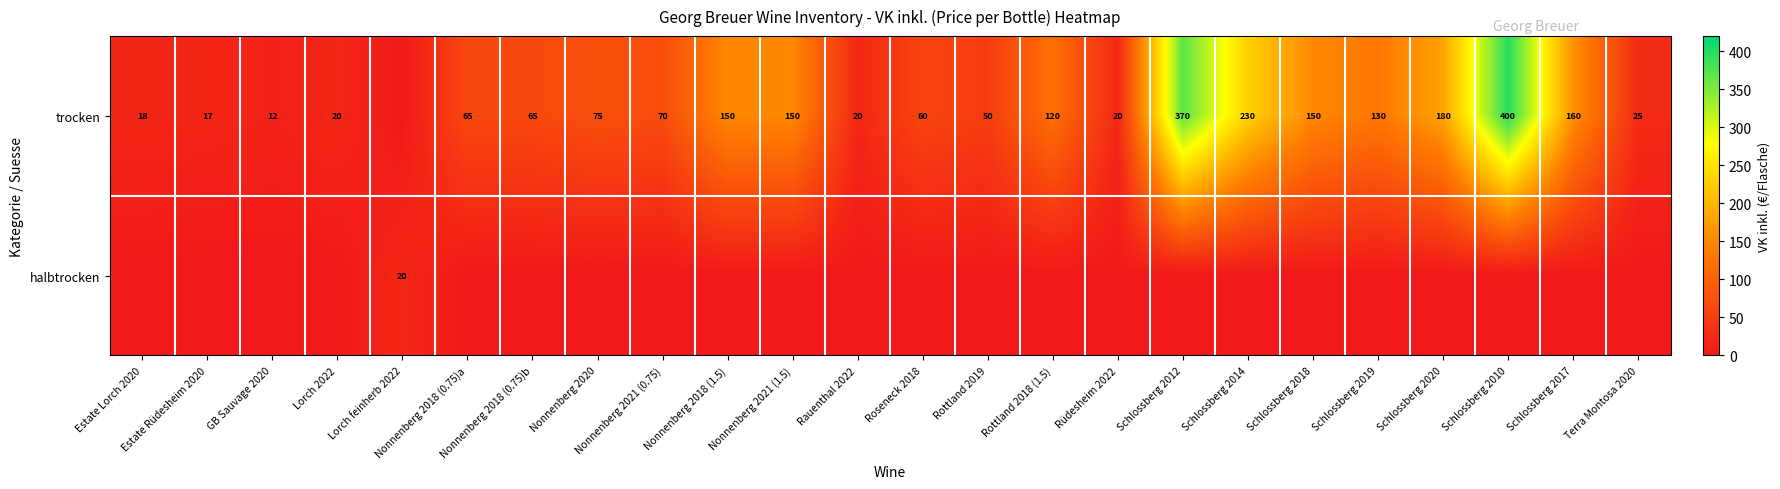

What is the maximum value shown in the chart?

400